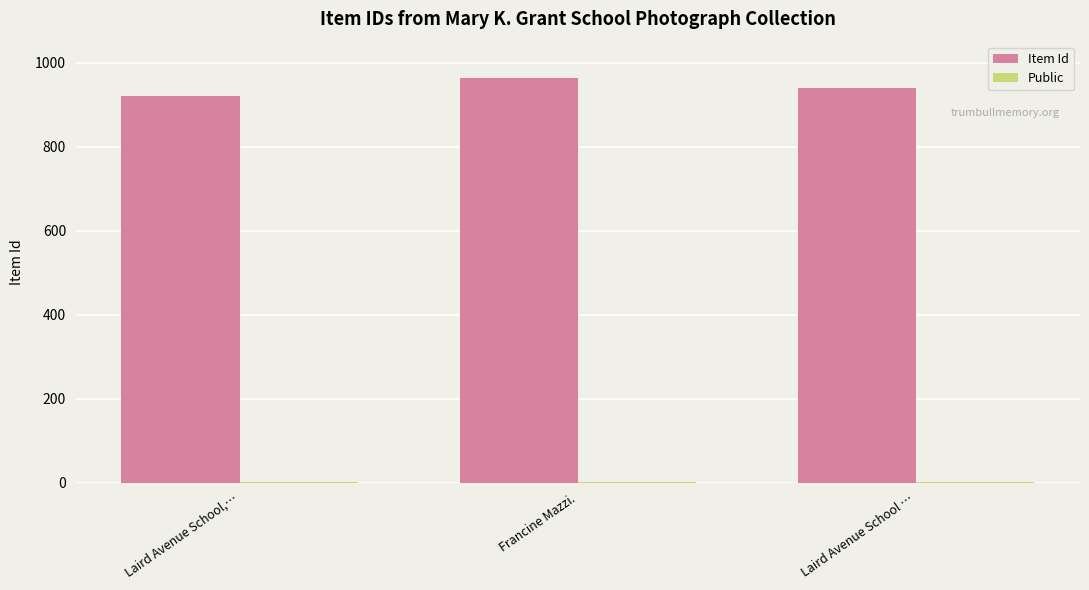

True or false: Item Id has a value of 939 at Laird Avenue School ….

True